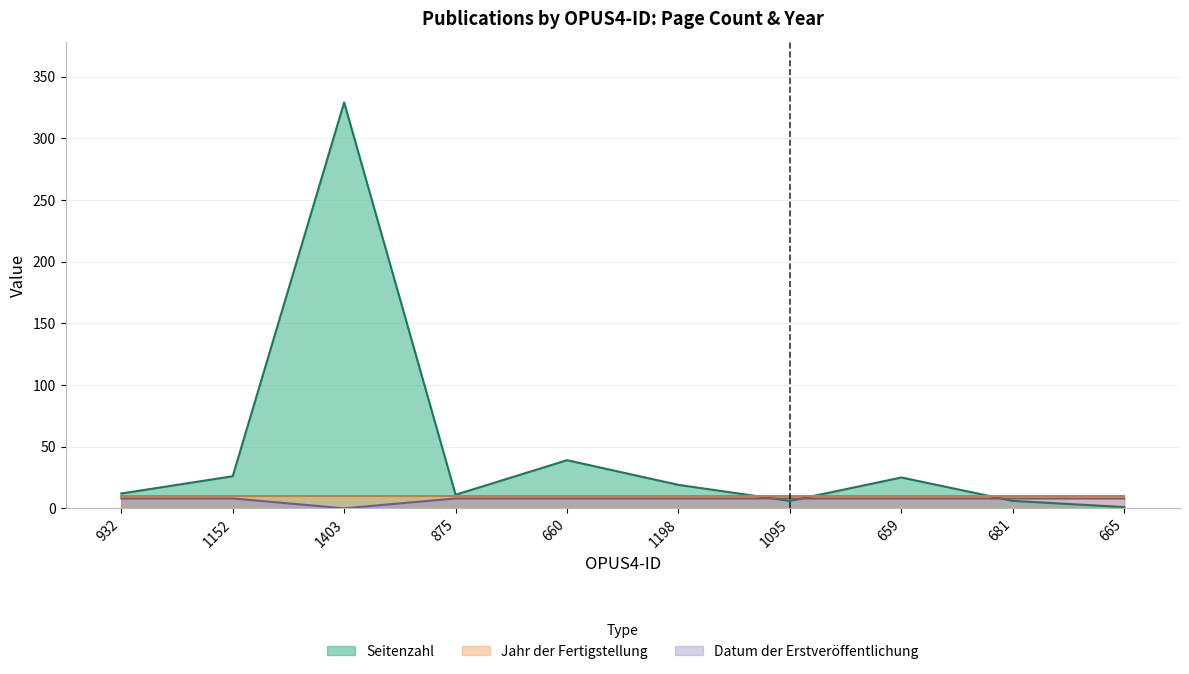

Which series changed the most between 1403 and 1095?

Seitenzahl